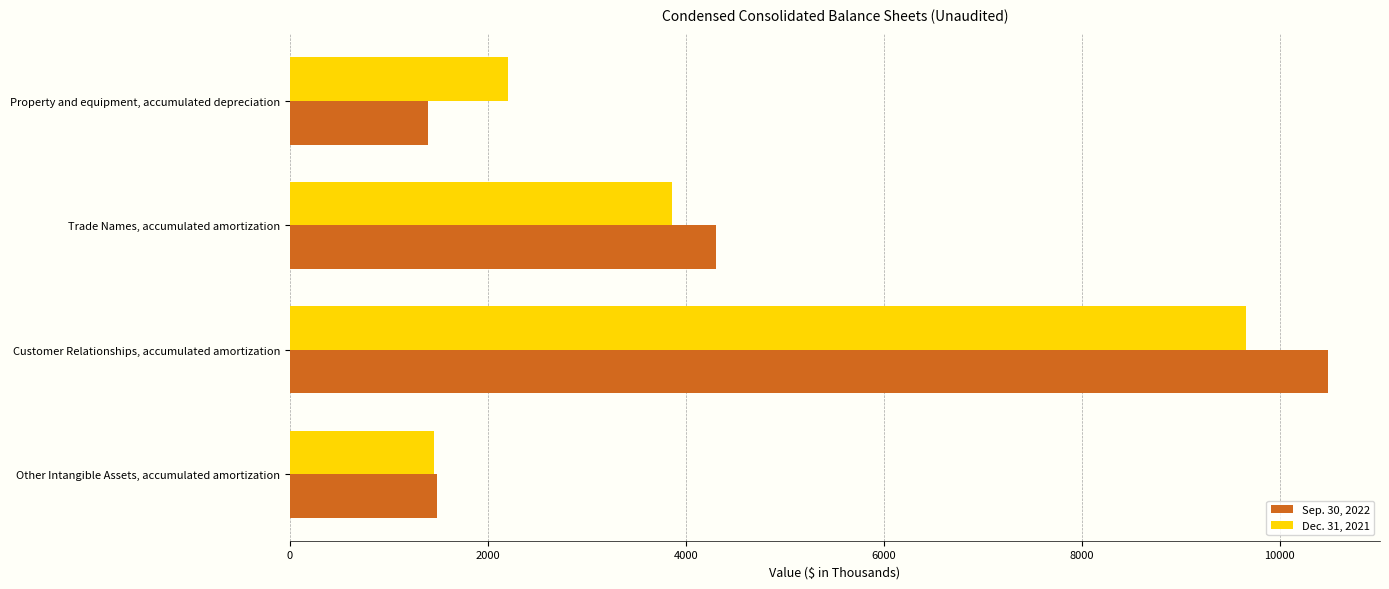

Which category has the highest value in the Dec. 31, 2021 series?

Customer Relationships, accumulated amortization